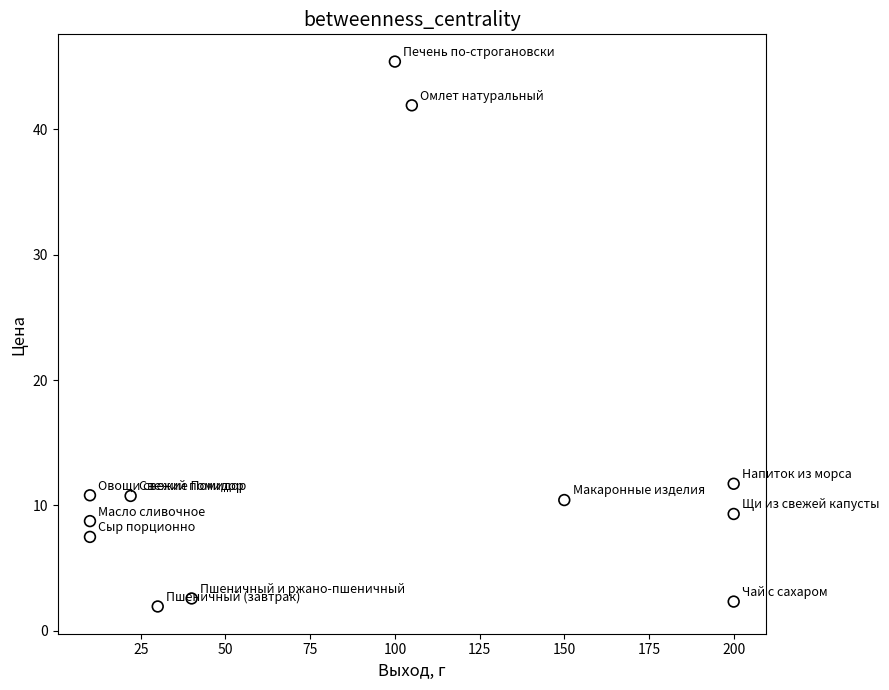

What is the range of Y values (max minus min)?

43.5